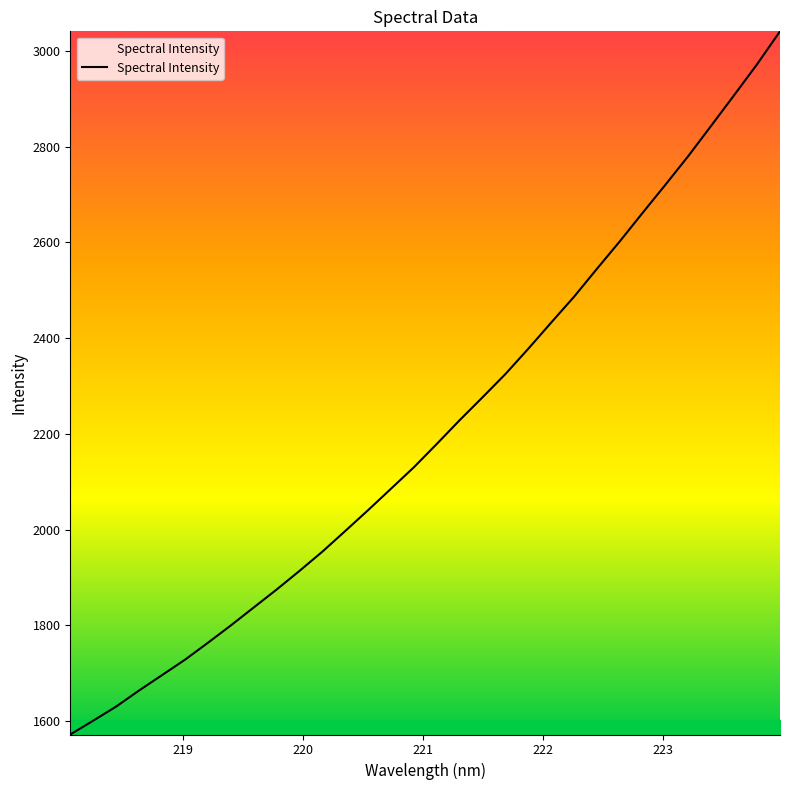

What is the difference between the maximum and minimum values?

1468.9